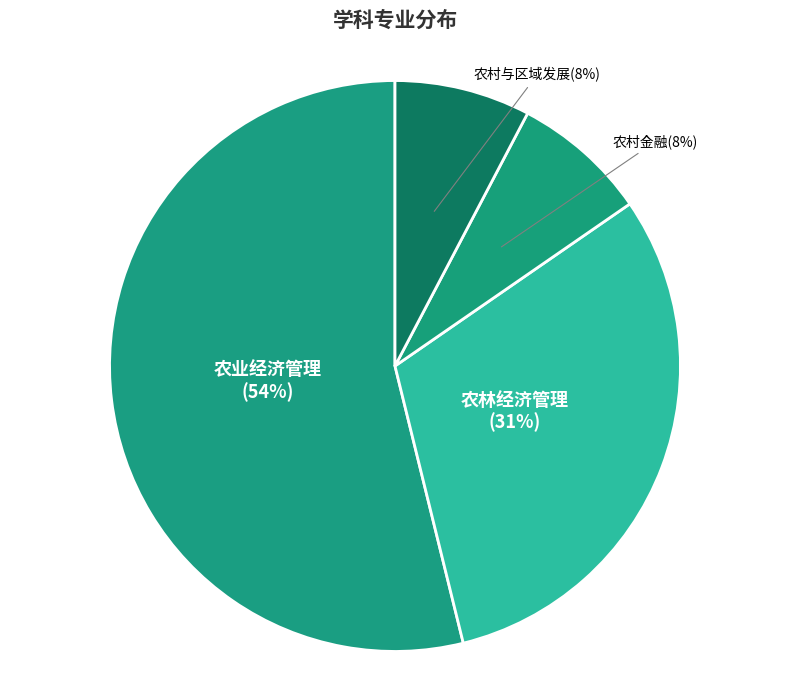

Count the number of slices in the pie.

4